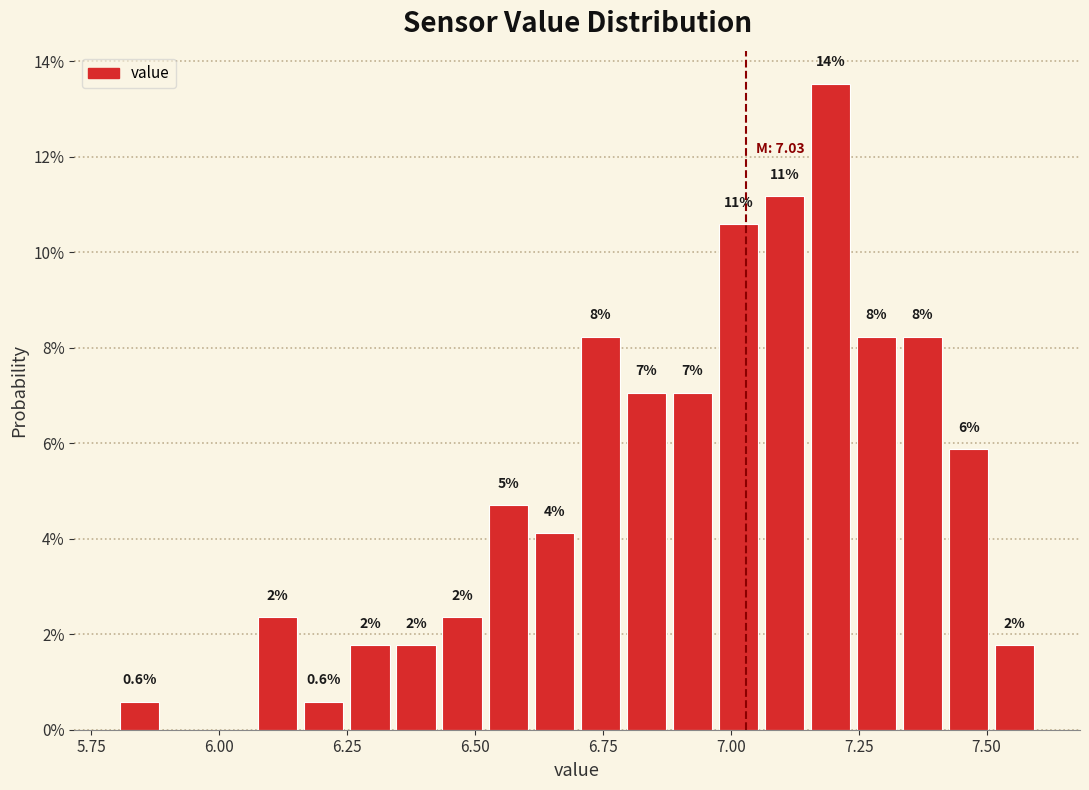

Read against the x-axis, roughly where is the centre of the tallest bar?

7.20